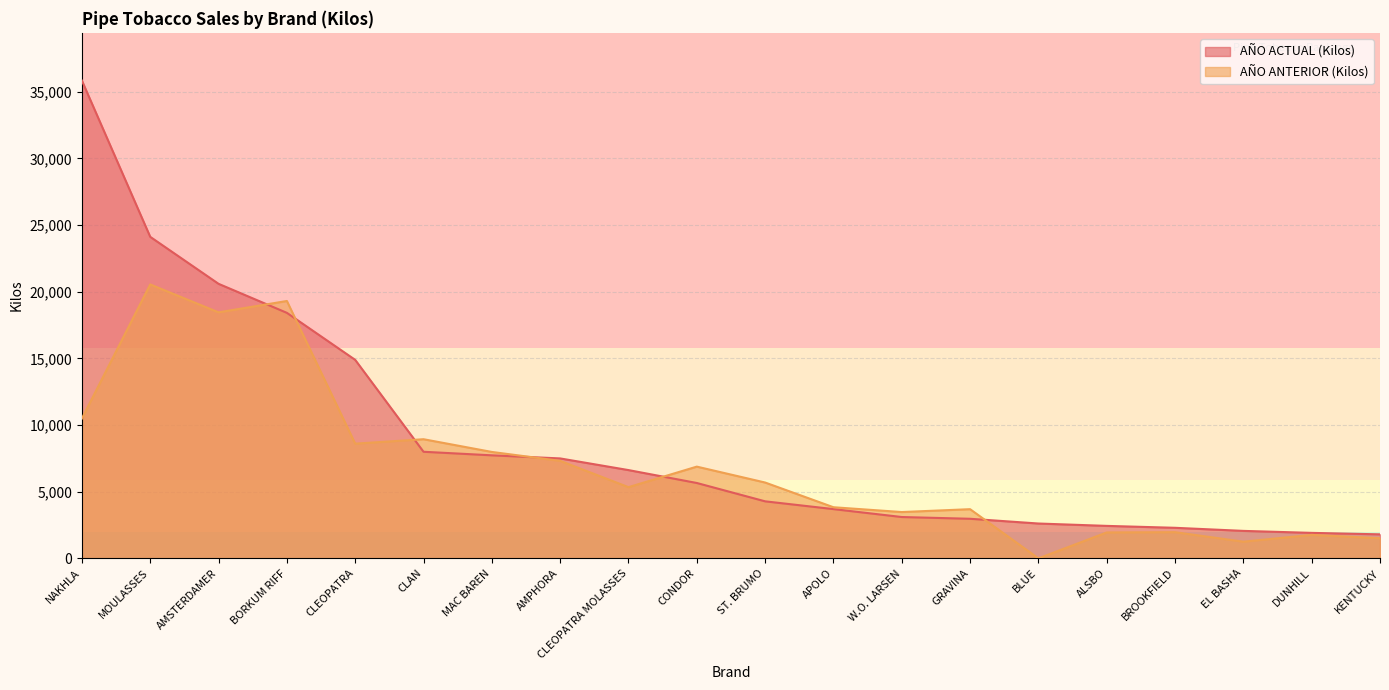

Where is AÑO ACTUAL (Kilos) nearest to the value 18816?

BORKUM RIFF